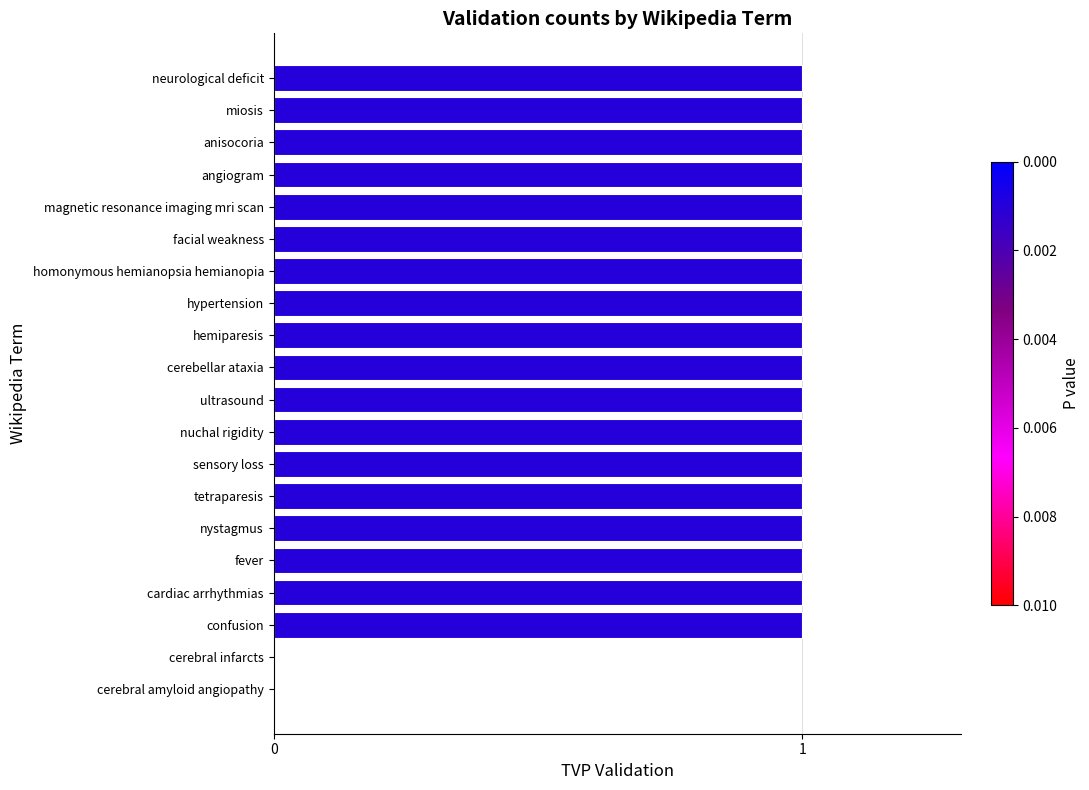

What is the sum of all values?

18